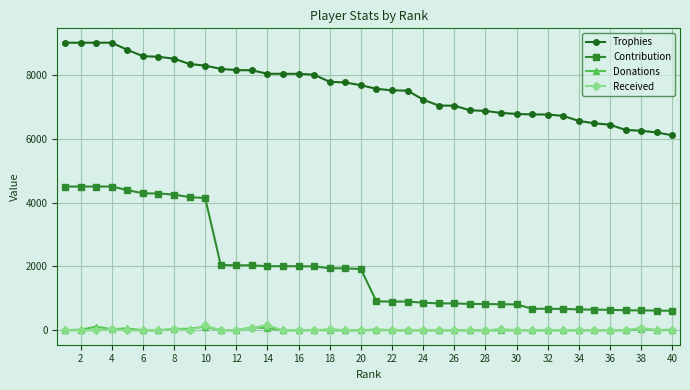

Which series has the largest range (max minus min)?

Contribution